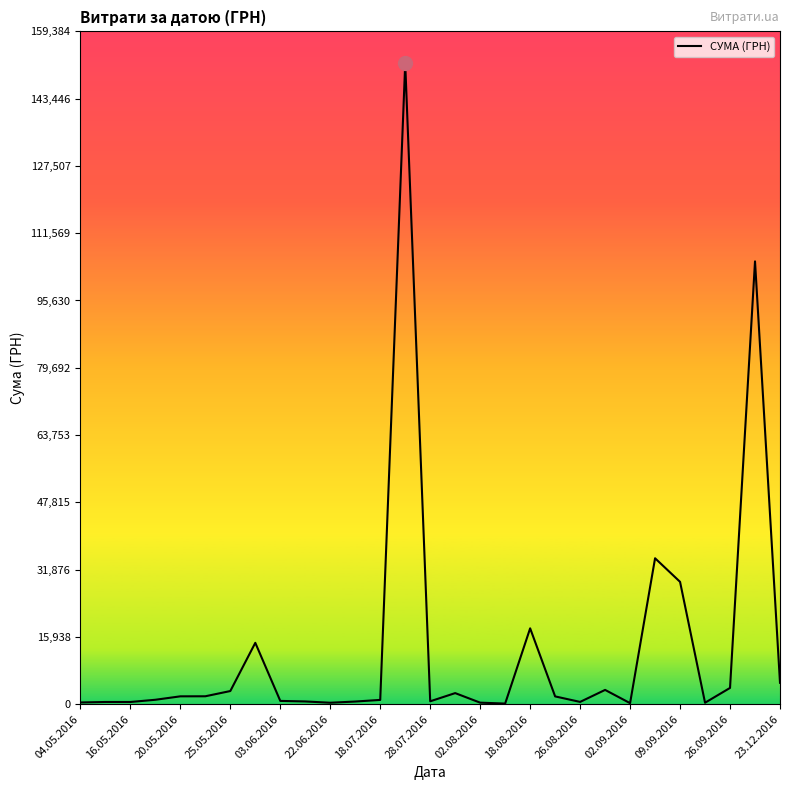

How many categories are shown in the chart?

29